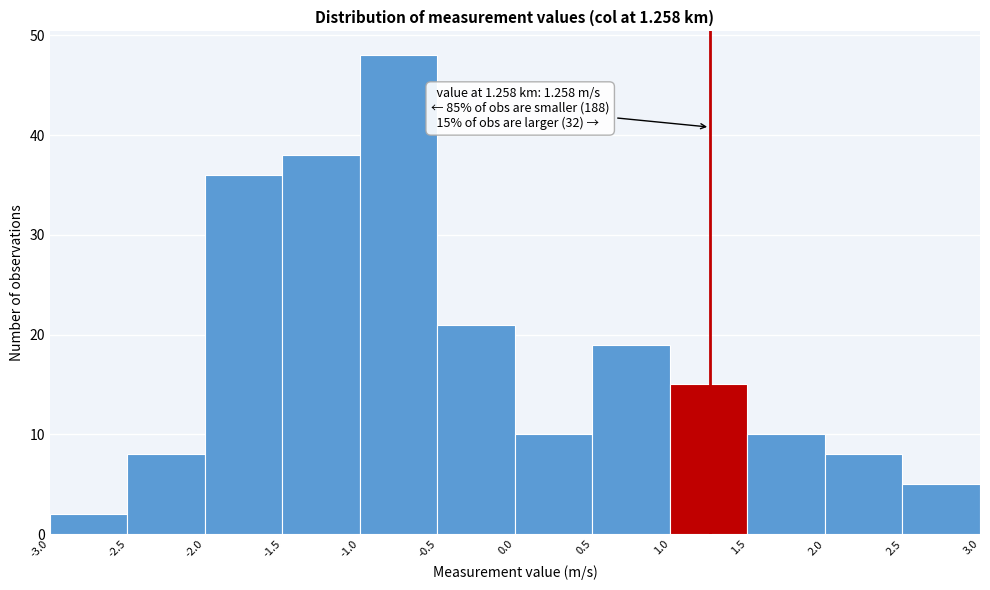

Which range on the x-axis has the tallest bar?

-1.0 to -0.5